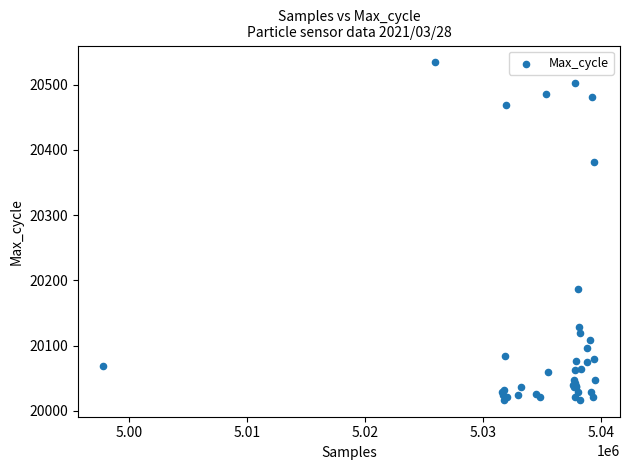

What Y value in the scatter plot is closest to 20275?

20187